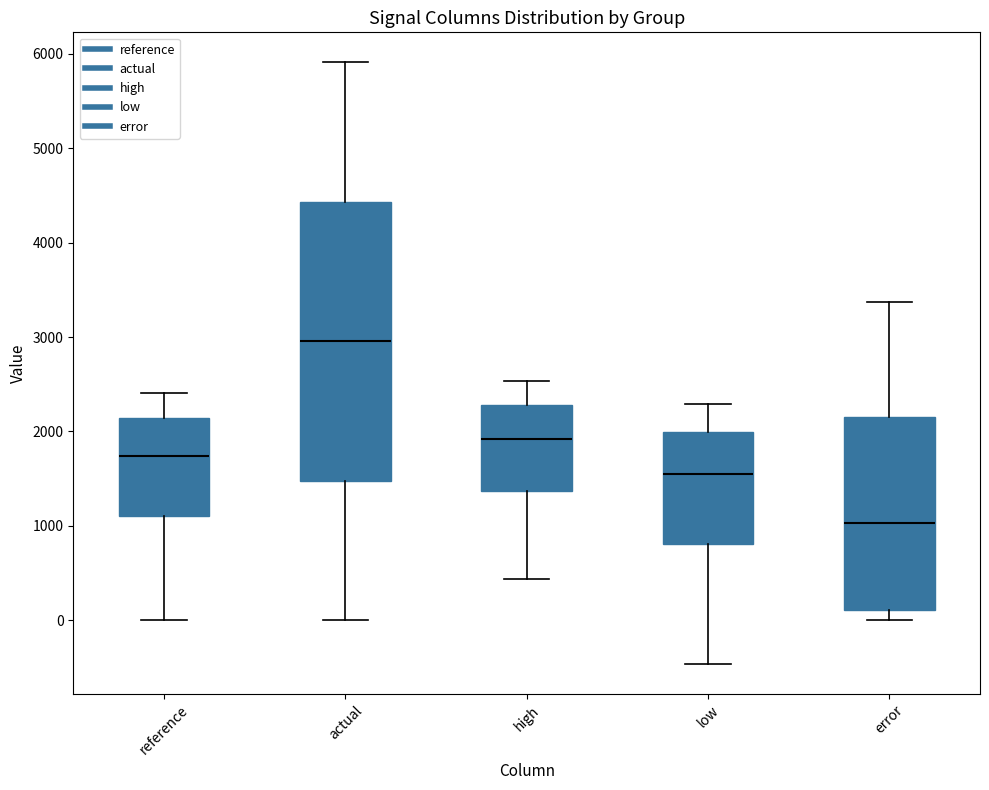

Comparing the boxes themselves (not the whiskers), which one is the tallest?

actual